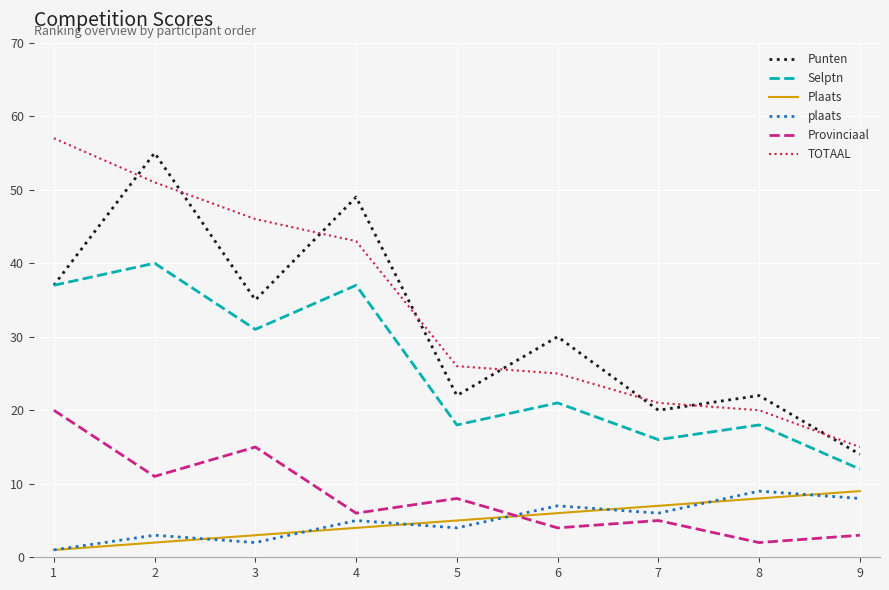

Is it true that Plaats equals 3 at 6?

False